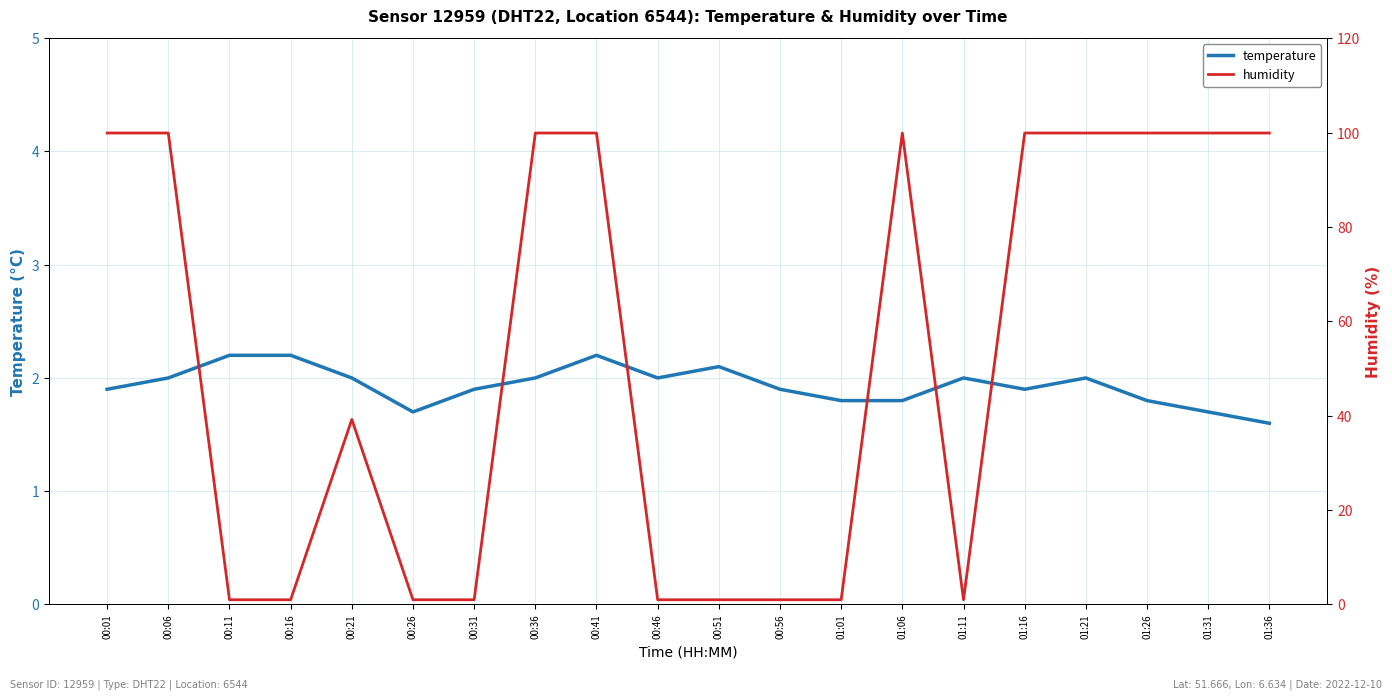

What is the difference between the maximum and second lowest values in the temperature series?

0.5